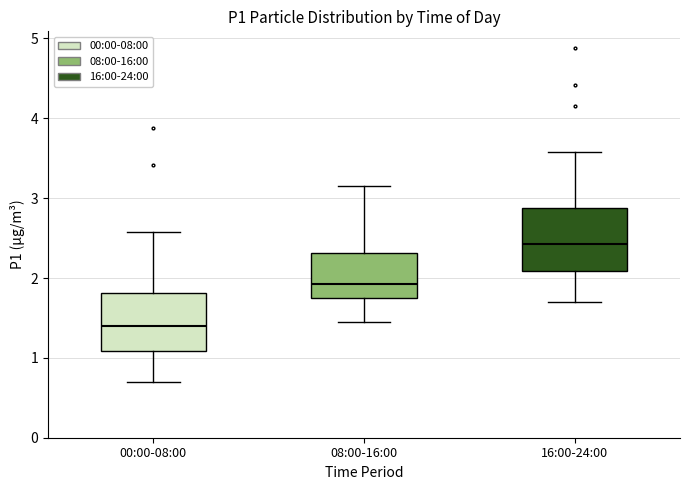

Where is the upper edge of the box for 08:00-16:00 on the y-axis? The values are not printed on the chart, so give them approximately, as read against the axis.

2.3